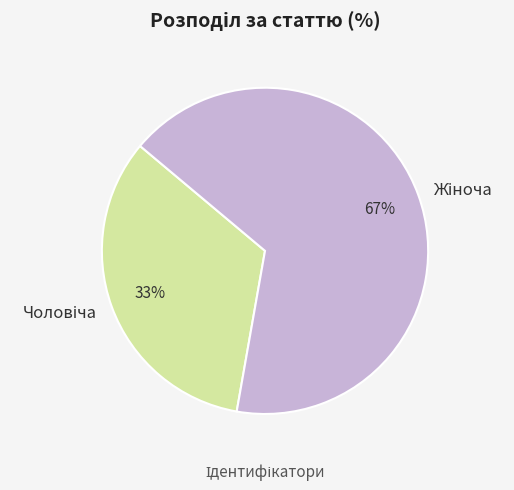

Is there any slice that represents more than half of the pie?

Yes